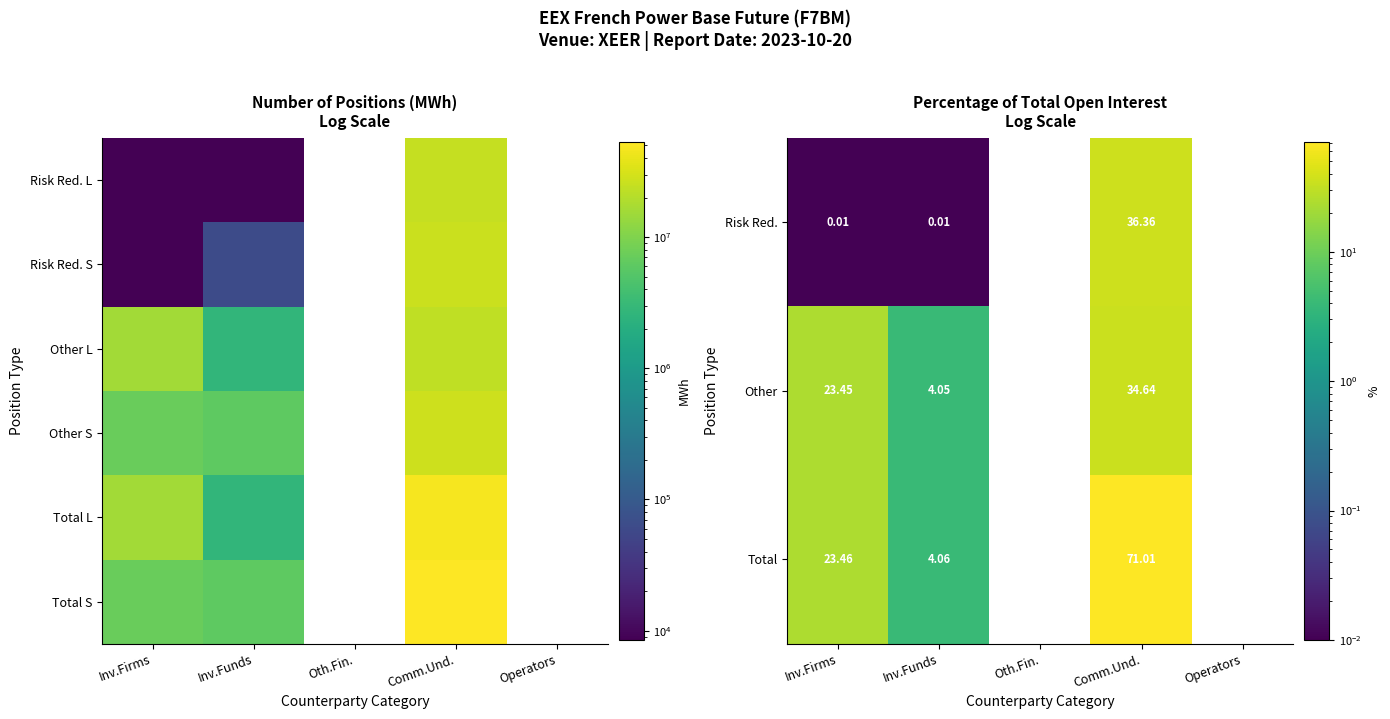

Which label corresponds to the smallest value in the chart?

Inv.Firms